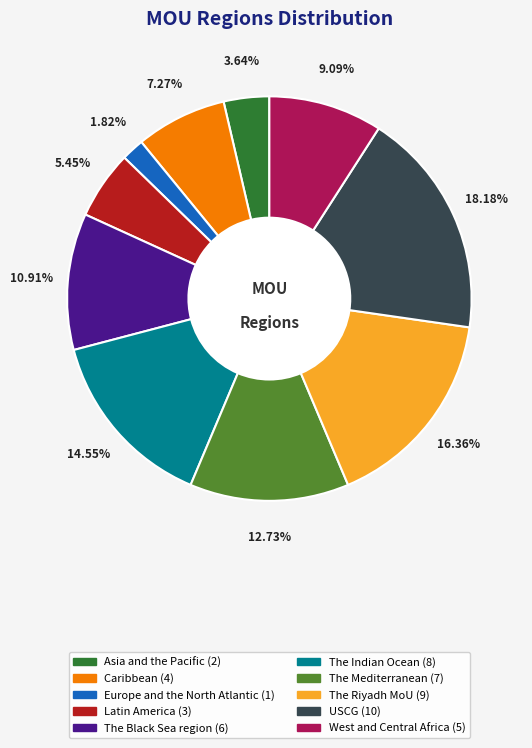

What is the ratio of the value at Asia and the Pacific to the value at USCG?

0.2